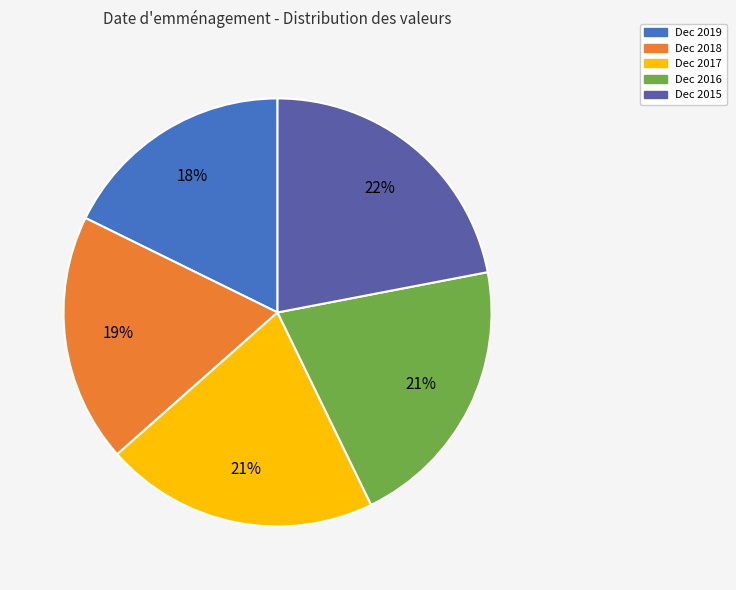

Is Dec 2016 the majority of the pie?

No